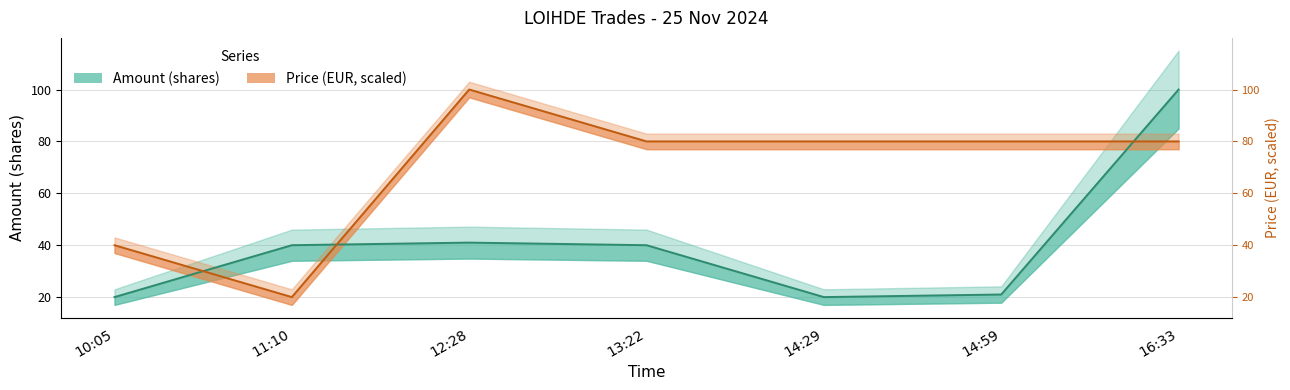

Between 12:28 and 14:29, which series saw the biggest shift?

Amount (shares)